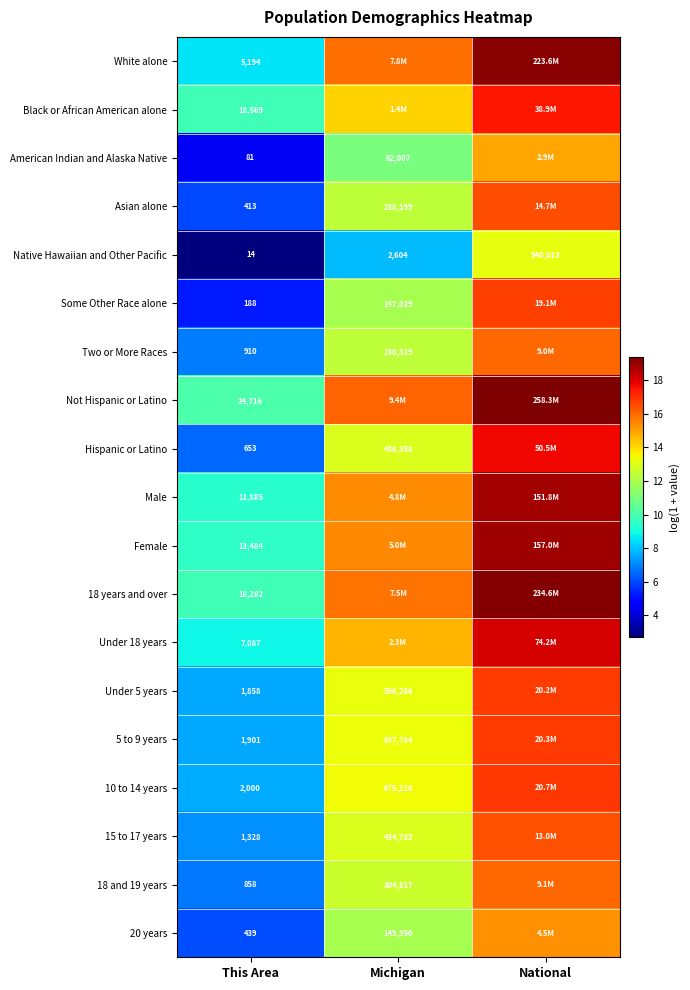

Is the value of Hispanic or Latino at This Area greater than the value of Under 5 years at Michigan?

No